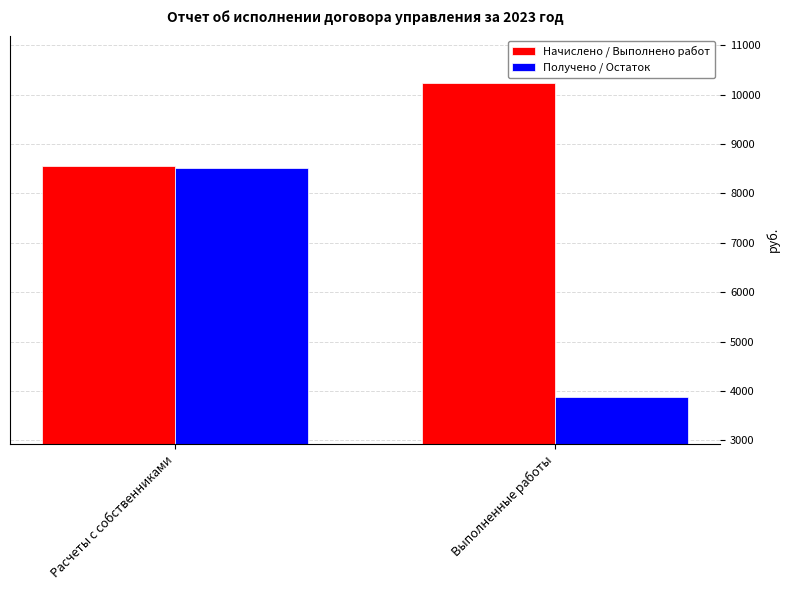

How many groups of bars are there?

2